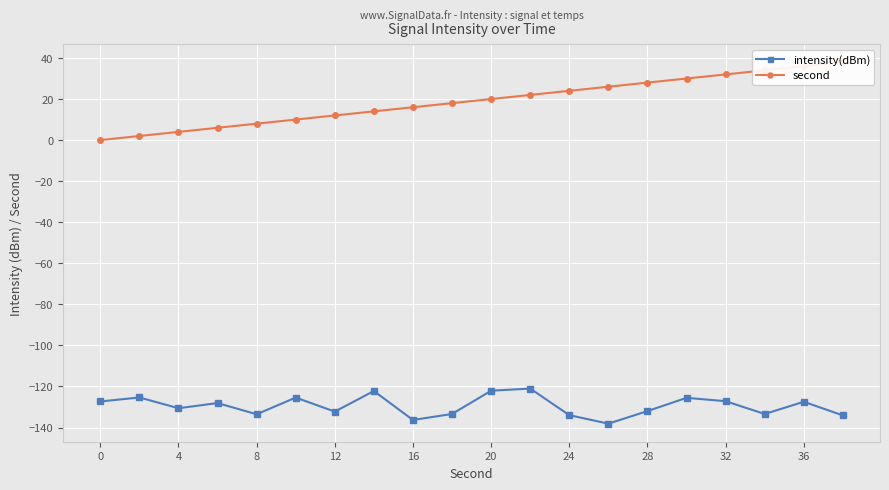

True or false: intensity(dBm) has more than 2 points higher than both neighbors.

True